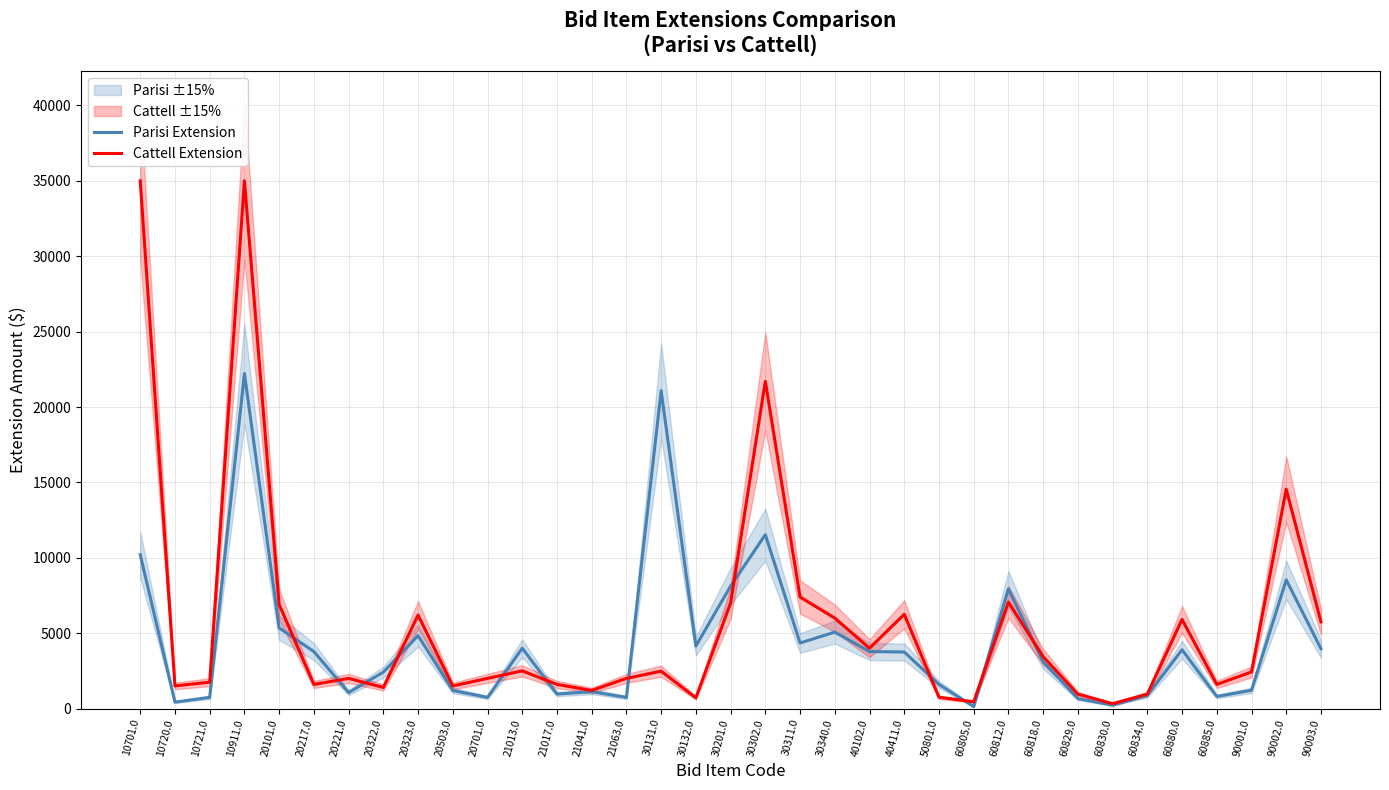

Does the chart display data point markers on the line(s)?

No